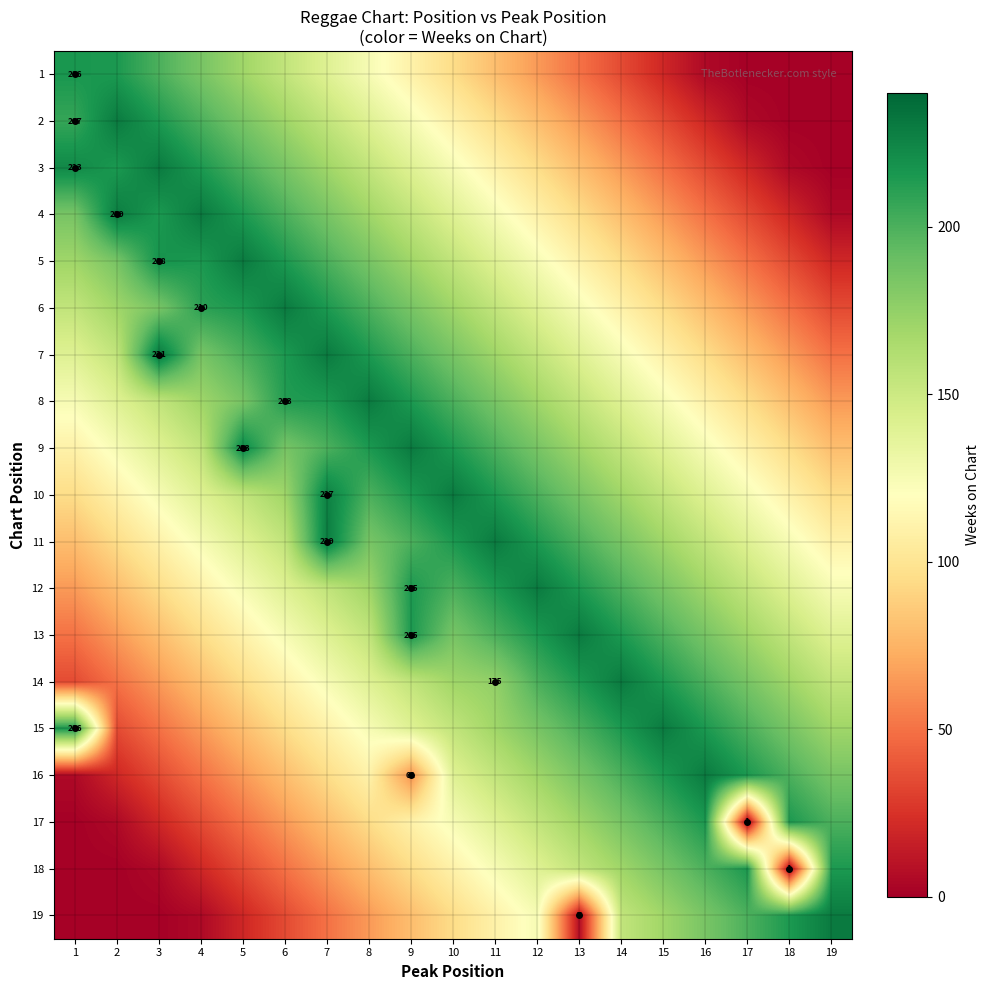

What is the lowest value of the 5 series?

20